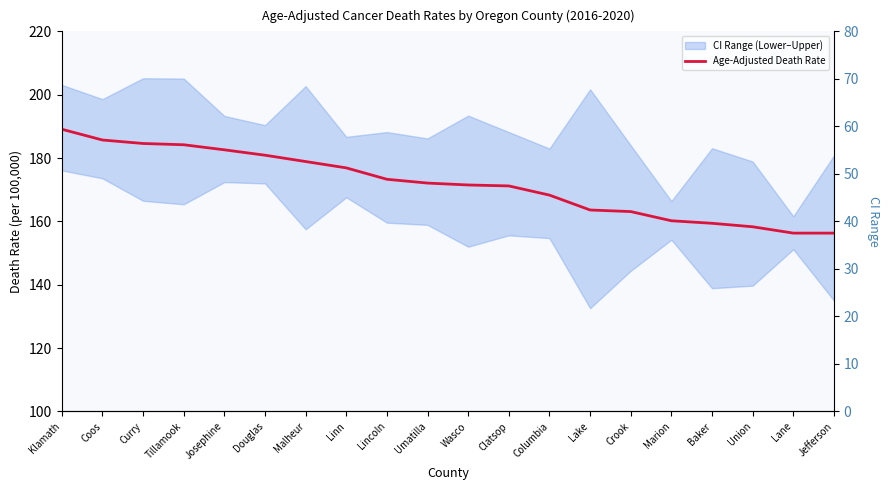

Which category has the lowest value across all series?

Lane